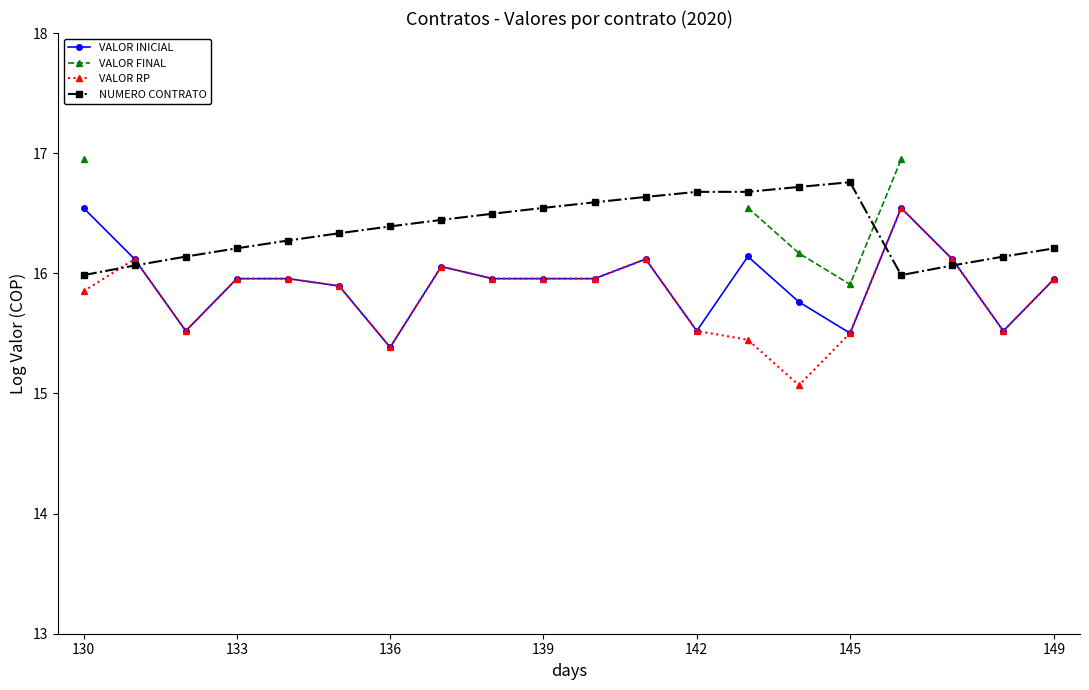

Where is VALOR INICIAL nearest to the value 15?

136